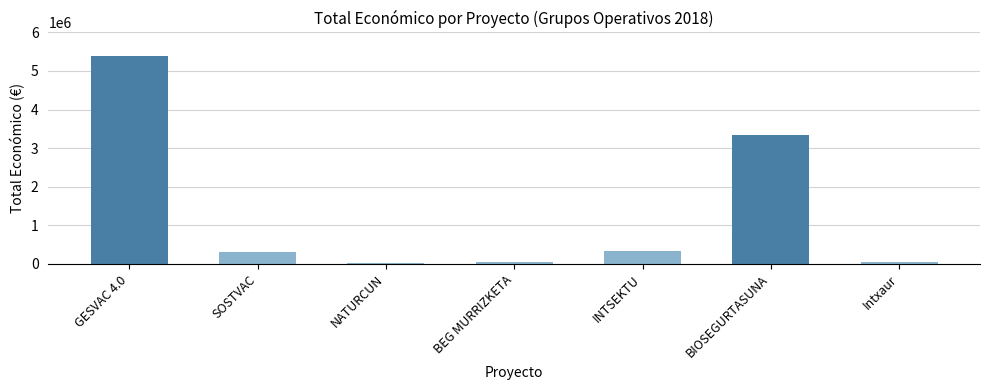

Which has a higher value, GESVAC 4.0 or BIOSEGURTASUNA?

GESVAC 4.0